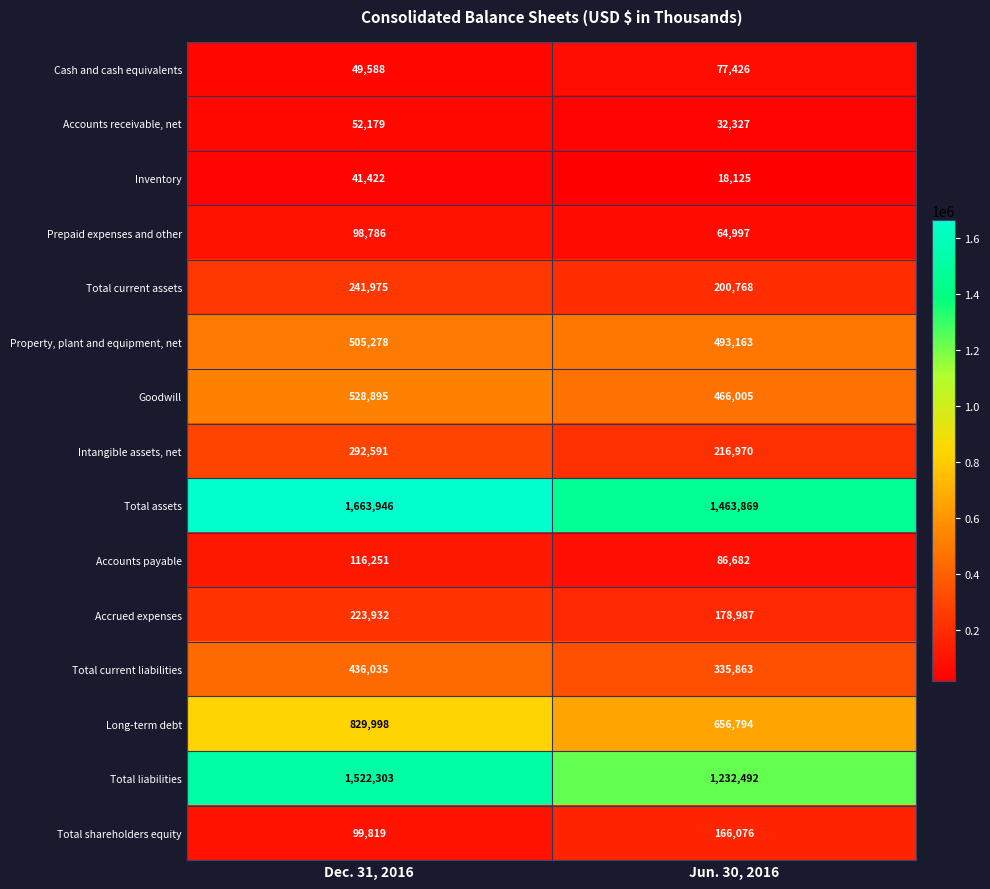

Rank the series at Dec. 31, 2016 from highest to lowest value.

Total assets, Total liabilities, Long-term debt, Goodwill, Property, plant and equipment, net, Total current liabilities, Intangible assets, net, Total current assets, Accrued expenses, Accounts payable, Total shareholders equity, Prepaid expenses and other, Accounts receivable, net, Cash and cash equivalents, Inventory